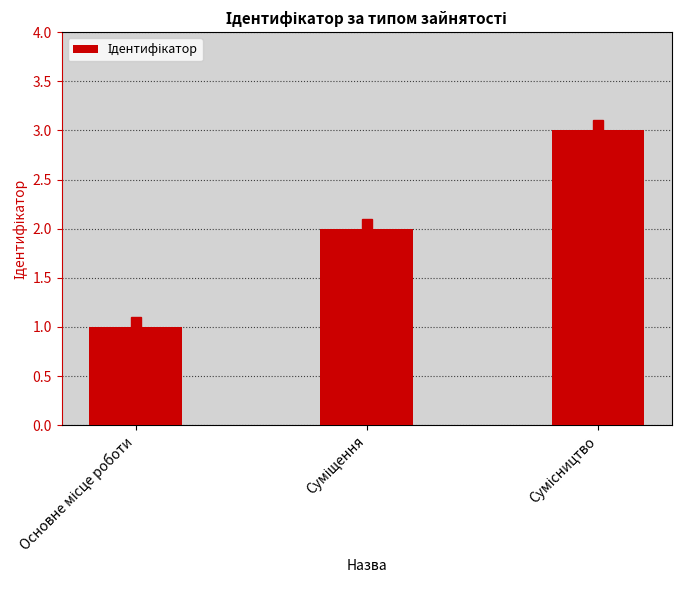

How many data points are less than 2?

1